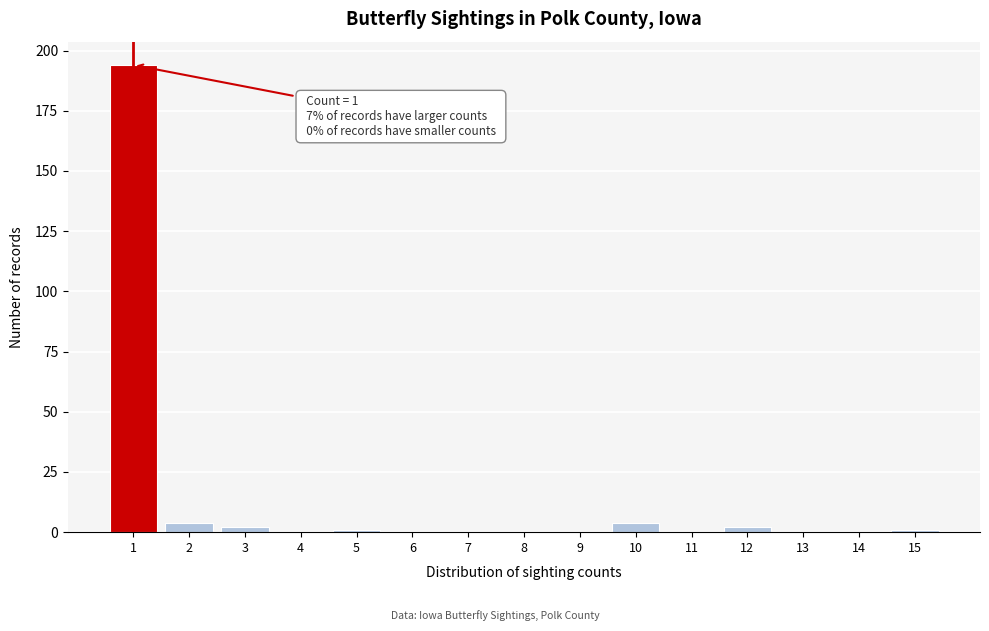

Reading right to left, list all the values displayed in this chart.

15=1	14=0	13=0	12=2	11=0	10=4	9=0	8=0	7=0	6=0	5=1	4=0	3=2	2=4	1=194